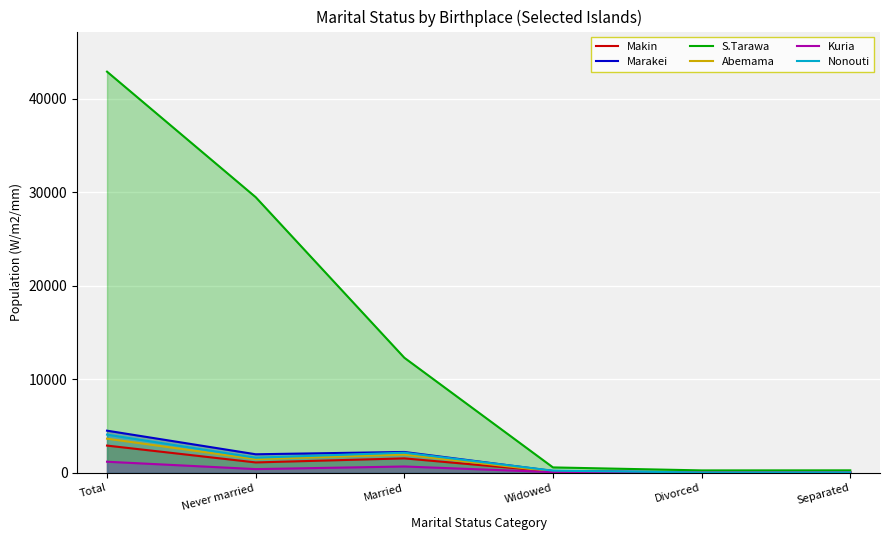

At which category does the chart reach its peak across all series?

Total